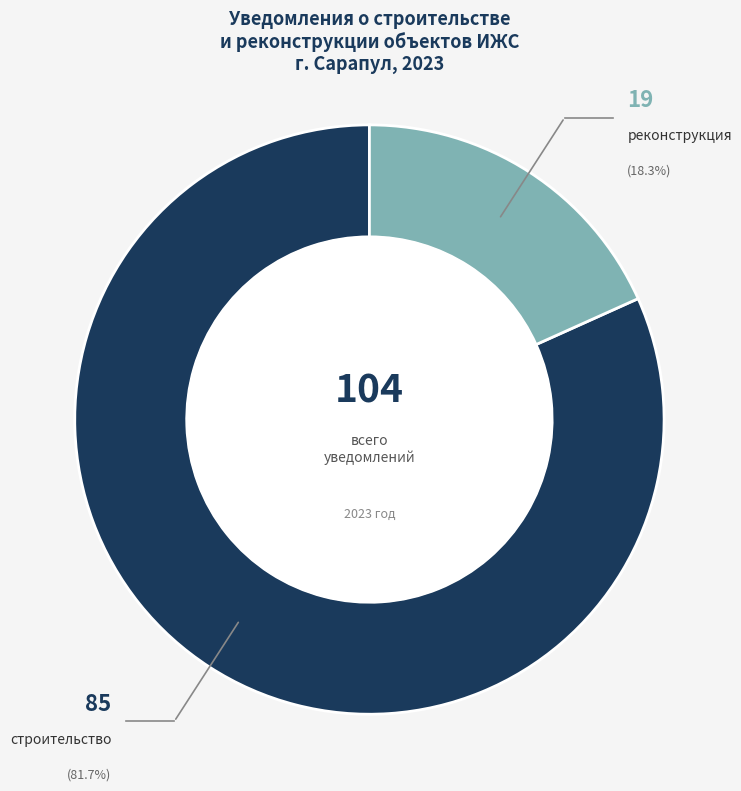

The строительство slice represents 82% of the pie. True or false?

True